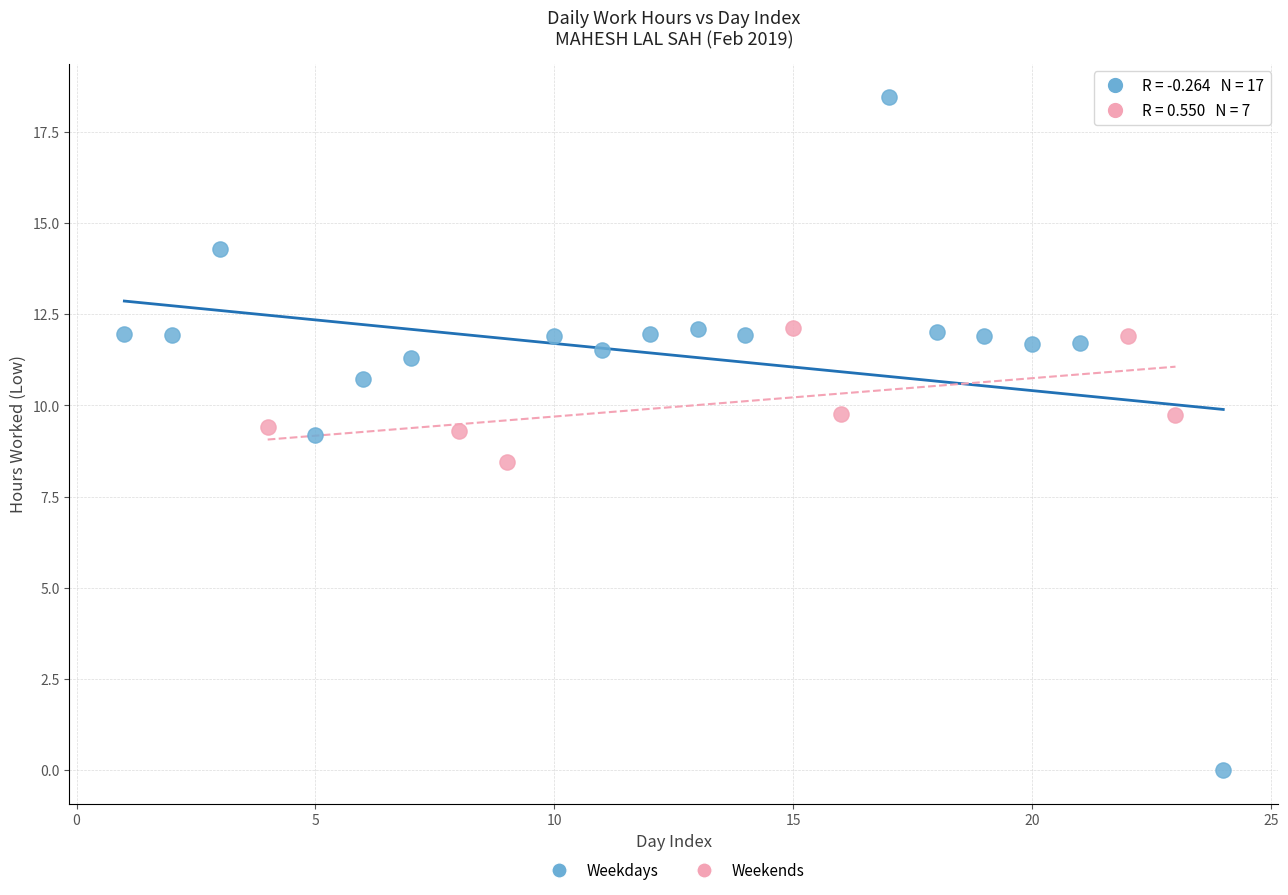

Which series contains the highest Y value?

Weekdays